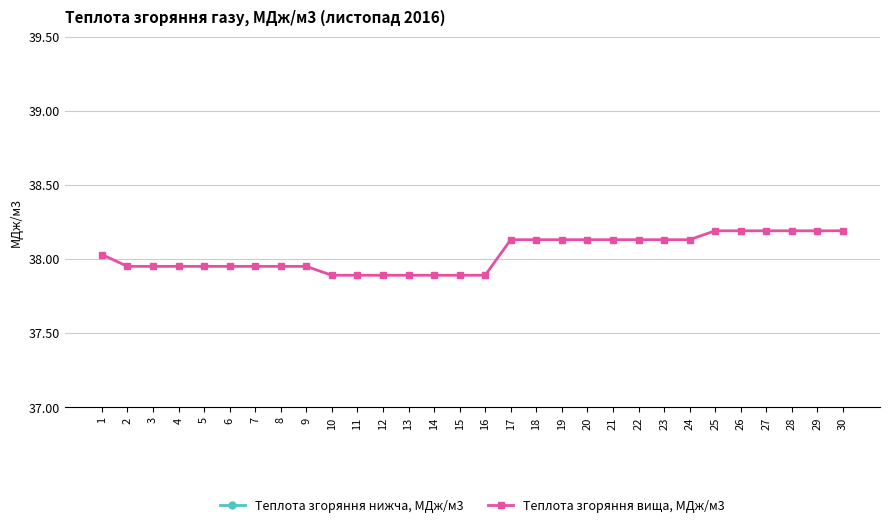

Which series changed the most between 8 and 12?

Теплота згоряння нижча, МДж/м3